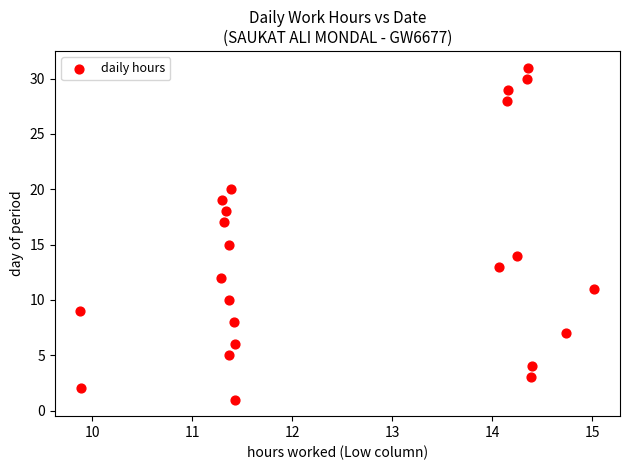

What is the range of Y values (max minus min)?

30